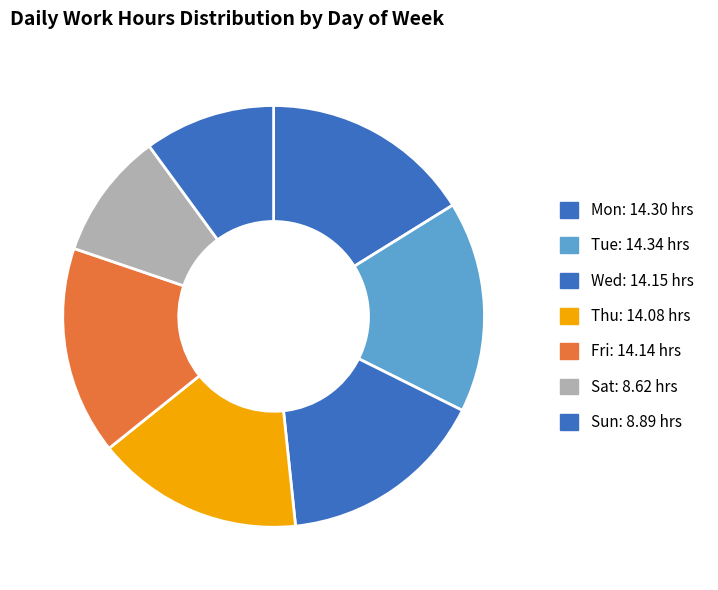

Is there a majority slice in this chart?

No